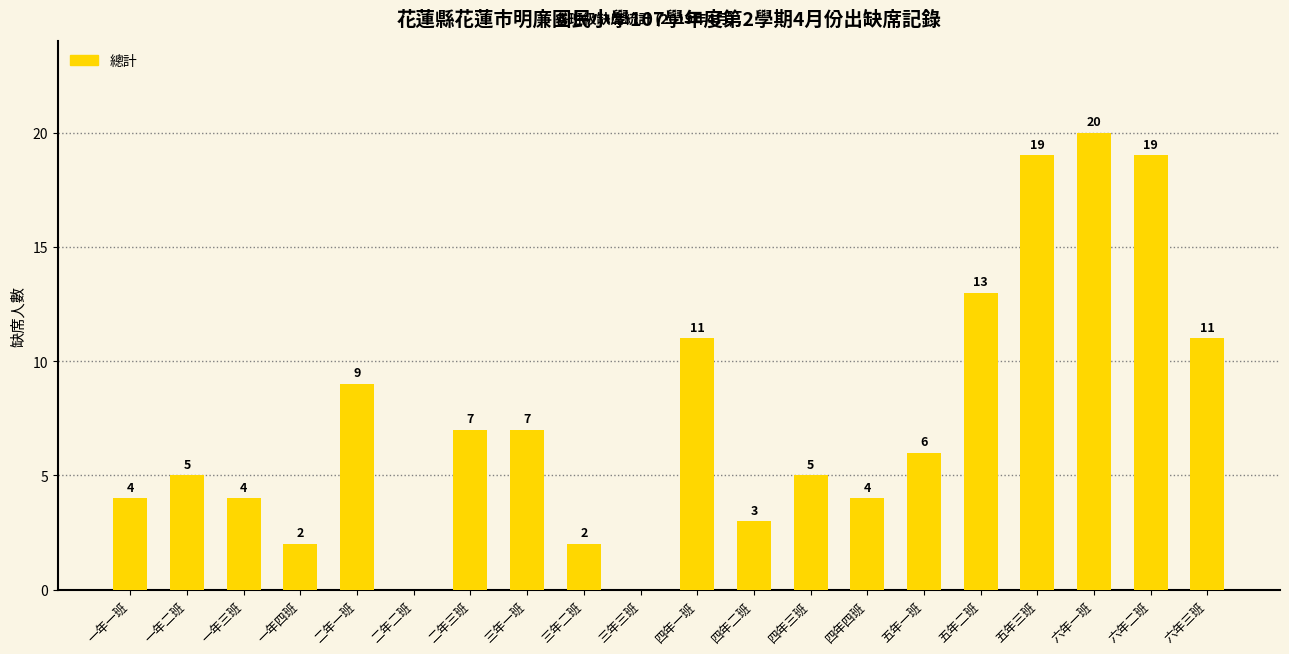

What is the sum of the values at 四年一班 and 一年三班?

15